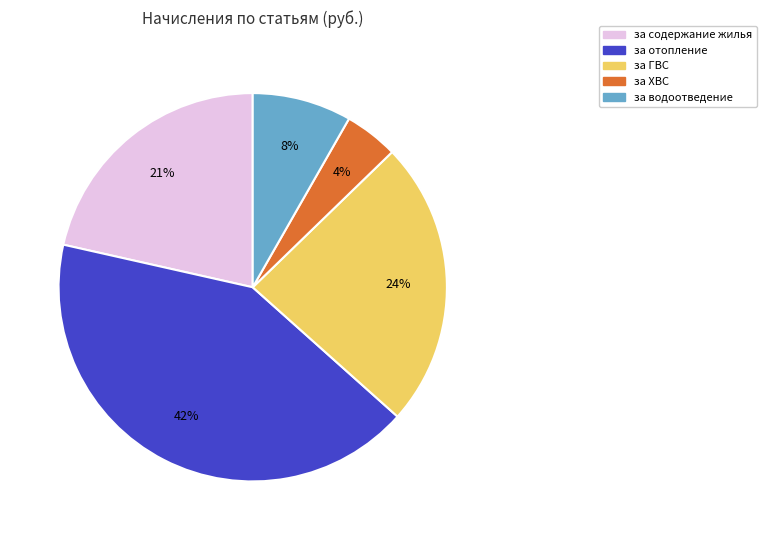

How many slices are in this pie chart?

5